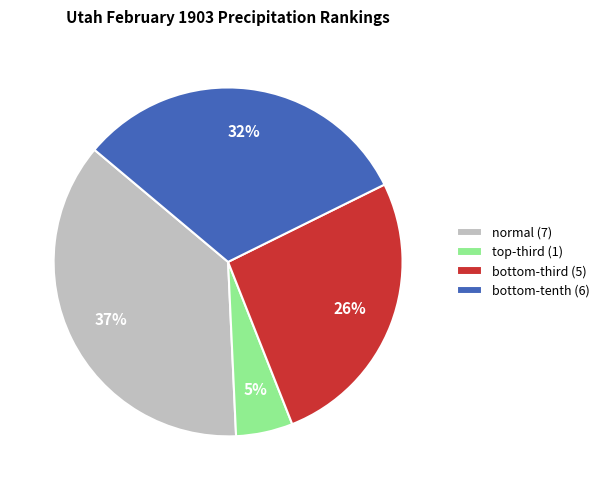

Is there a majority slice in this chart?

No